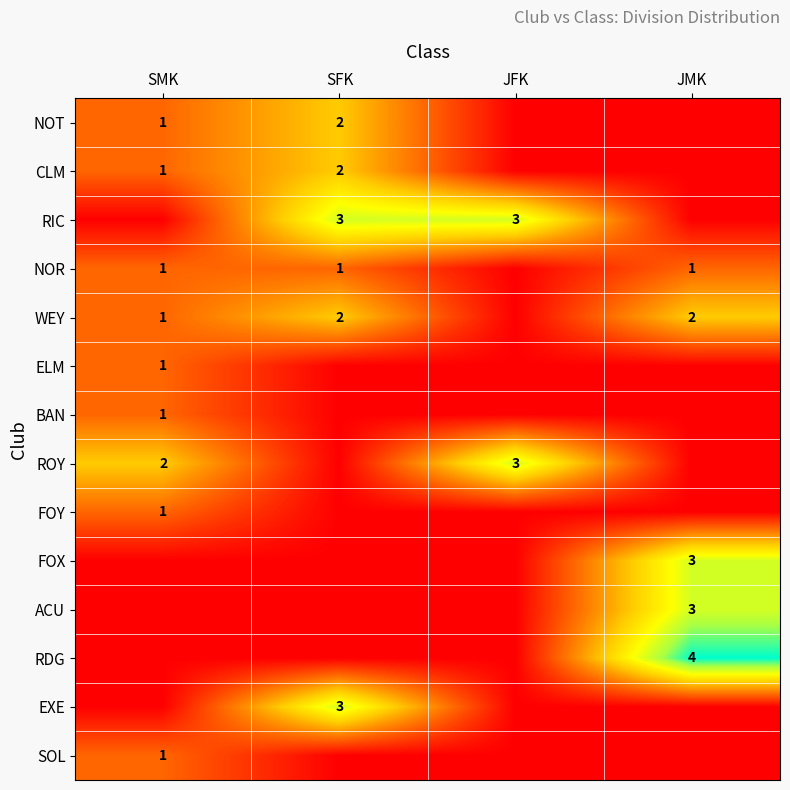

At how many categories does at least one series exceed 1?

4